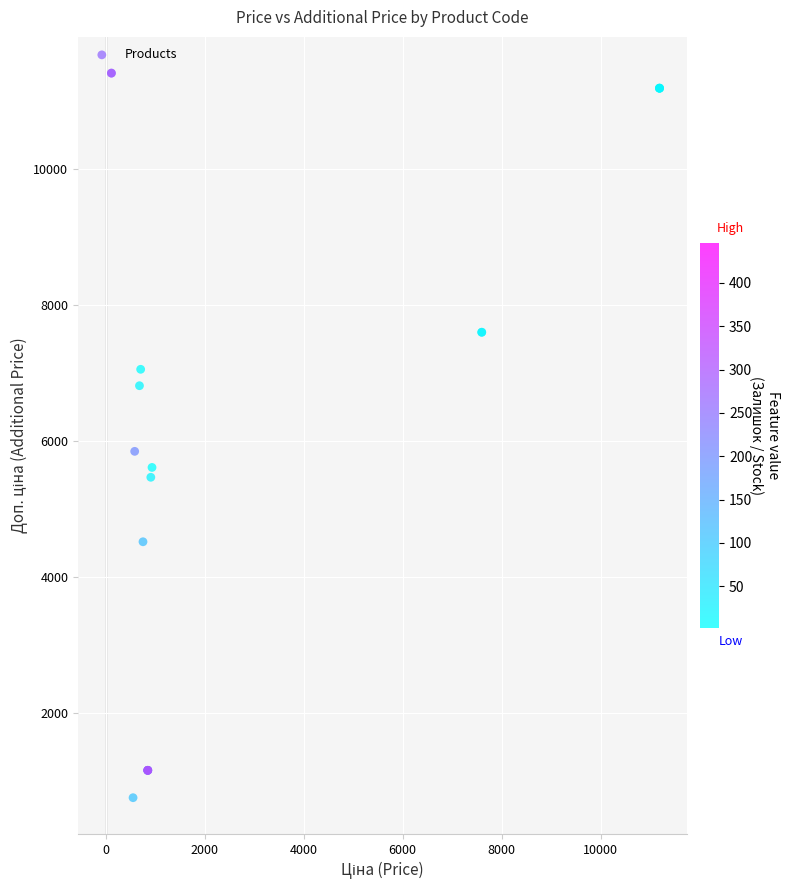

What Y value in the scatter plot is closest to 6078?

5843.9